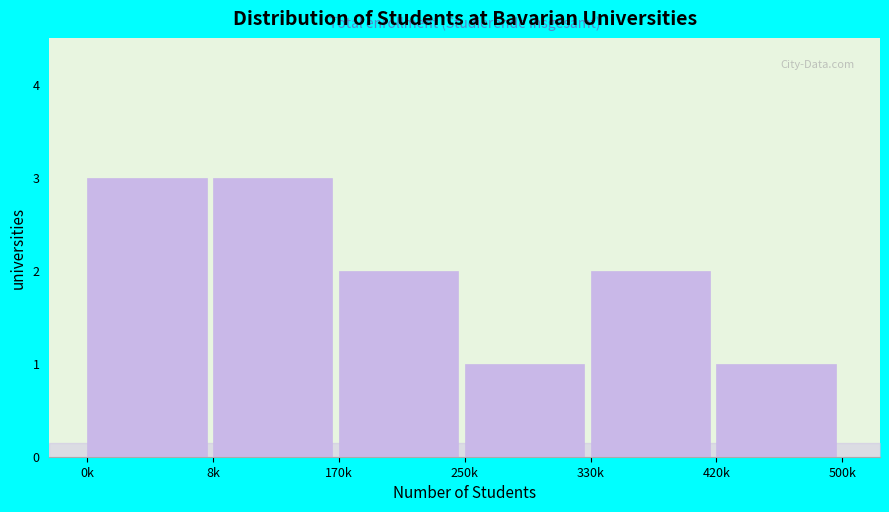

Reading right to left, transcribe all the data shown in this chart.

420k=1	330k=2	250k=1	170k=2	8k=3	0k=3